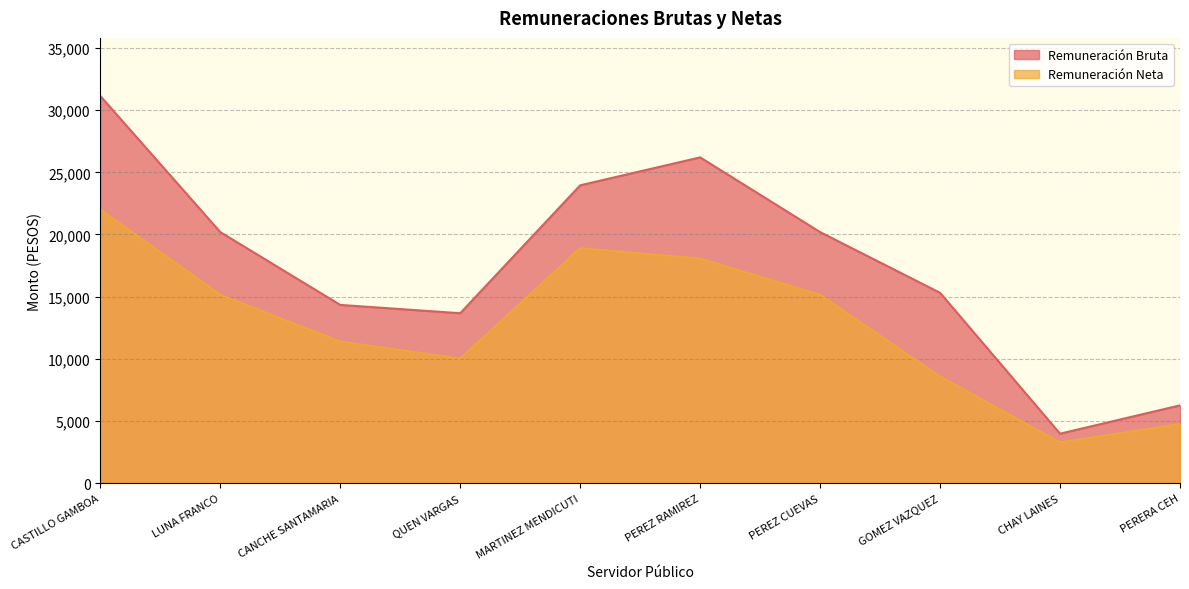

True or false: Remuneración Neta and Remuneración Bruta intersect in this chart.

False